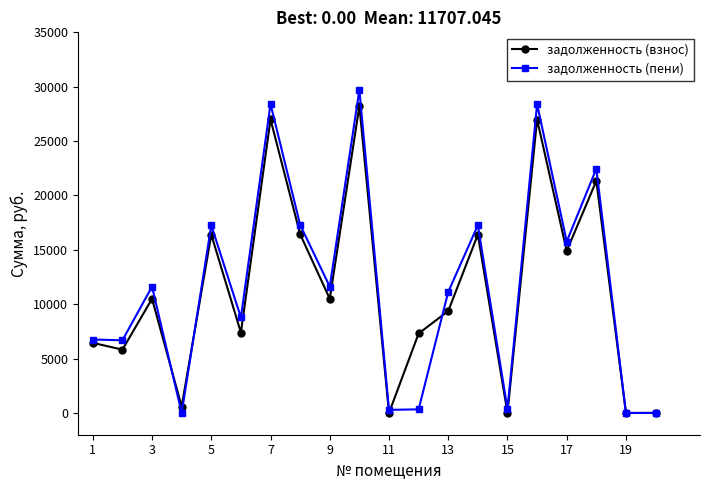

Count the number of data series in this chart.

2